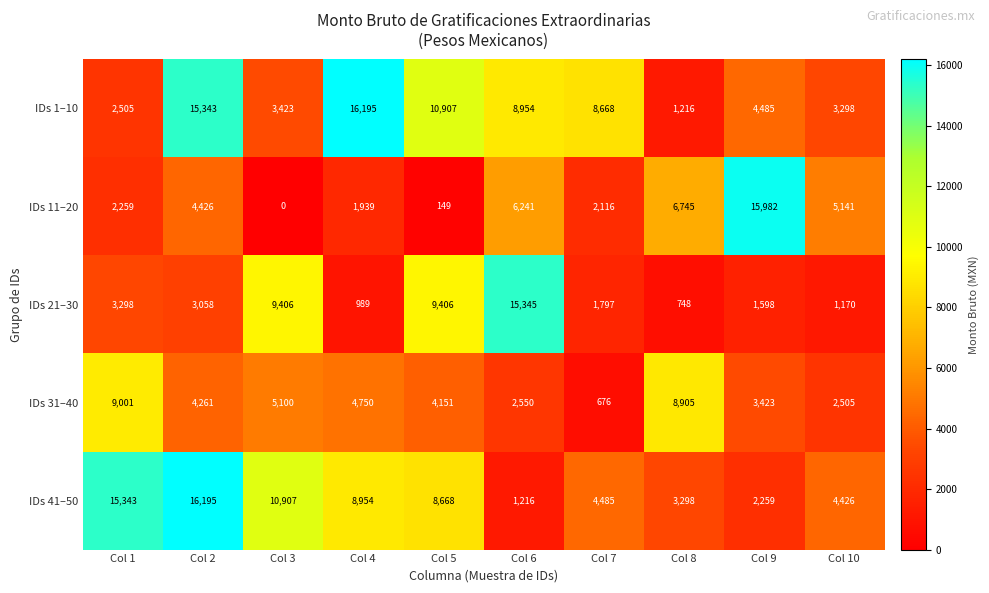

At which label does IDs 21–30 first exceed 3058?

Col 1